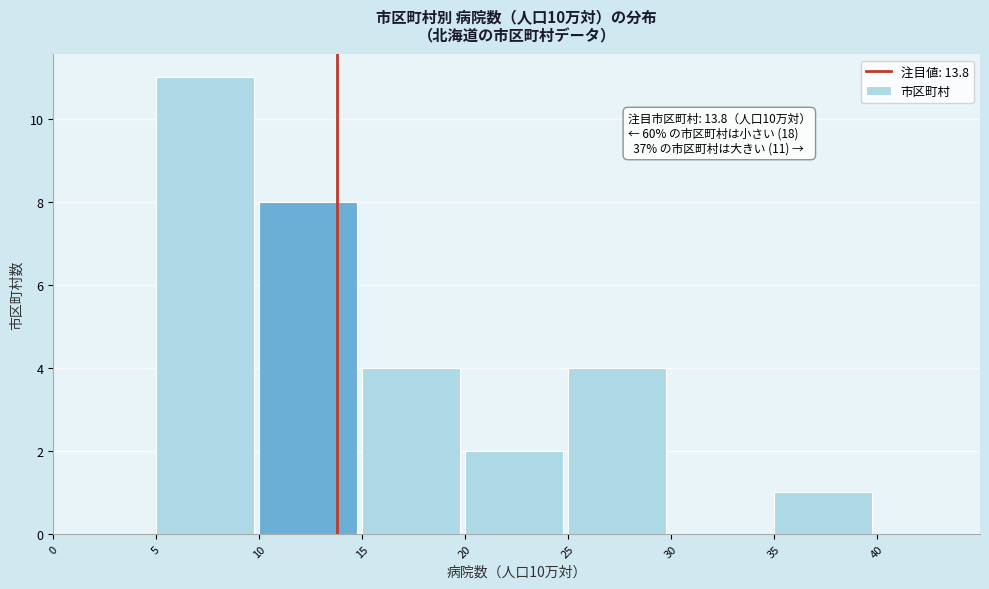

Which range on the x-axis has the tallest bar?

5 to 10